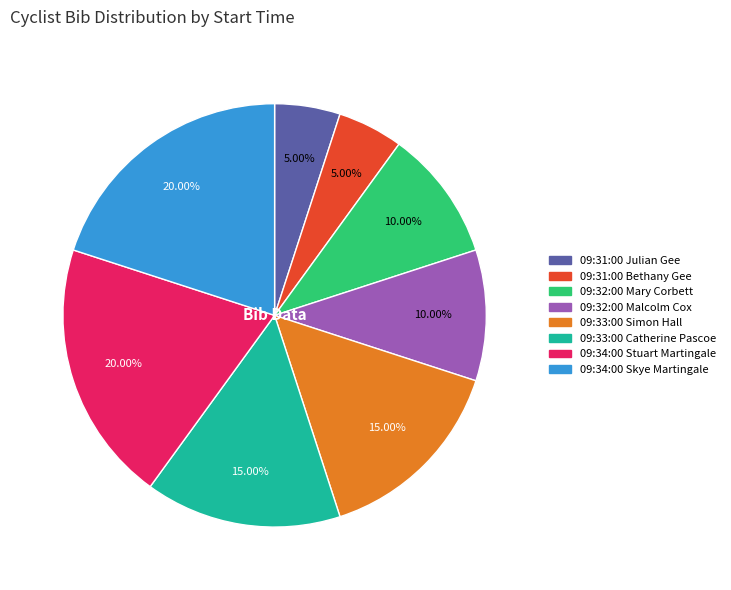

The 09:31:00 Bethany Gee slice represents 1% of the pie. True or false?

False